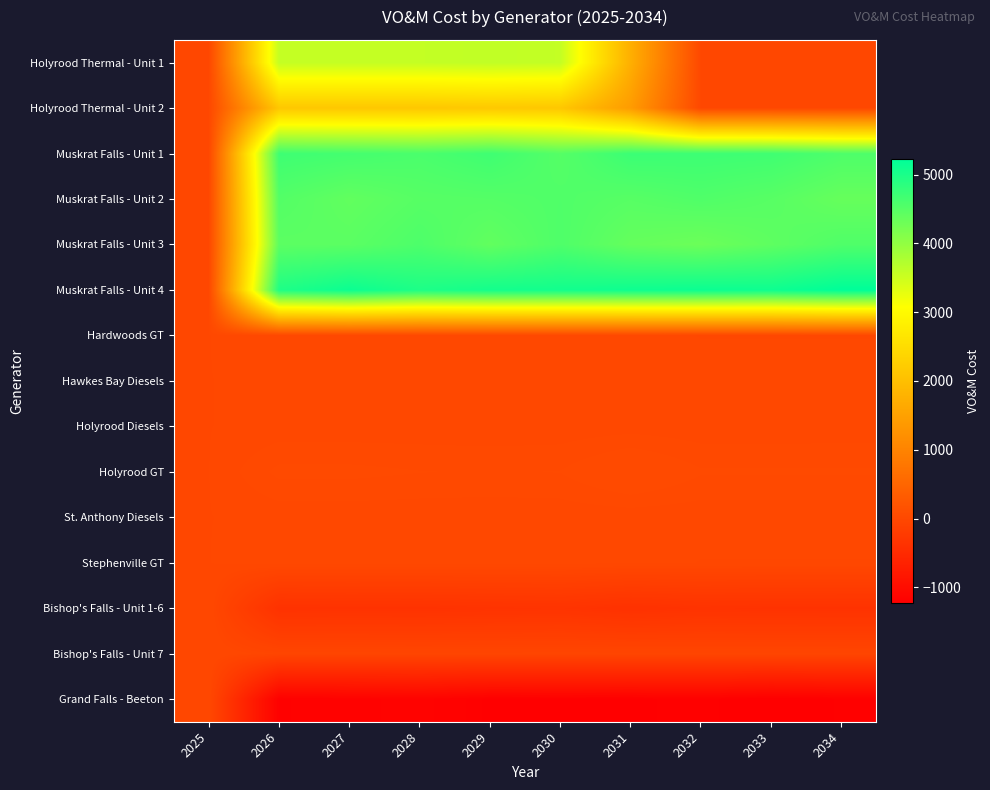

Between 2025 and 2030, which is larger?

2030